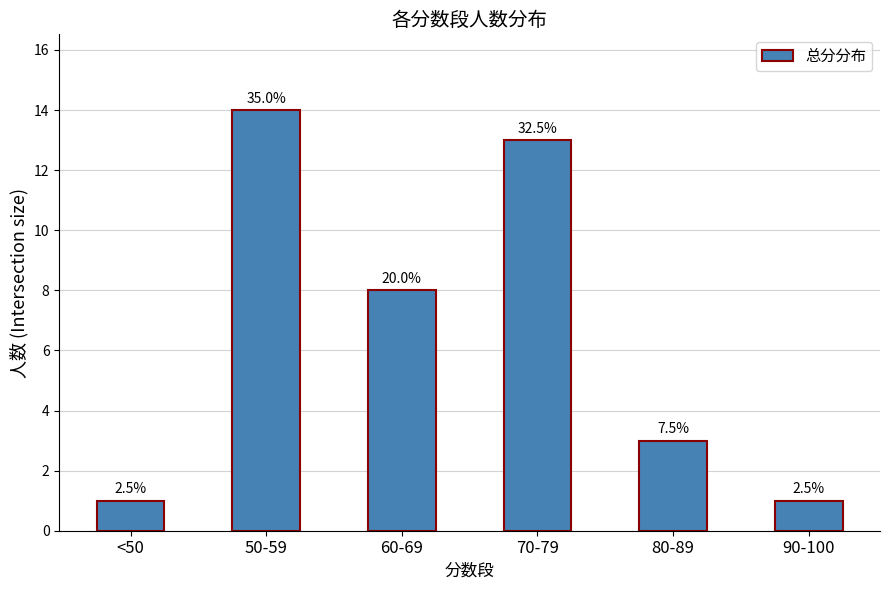

What is the label of the 3rd bar from the right?

70-79